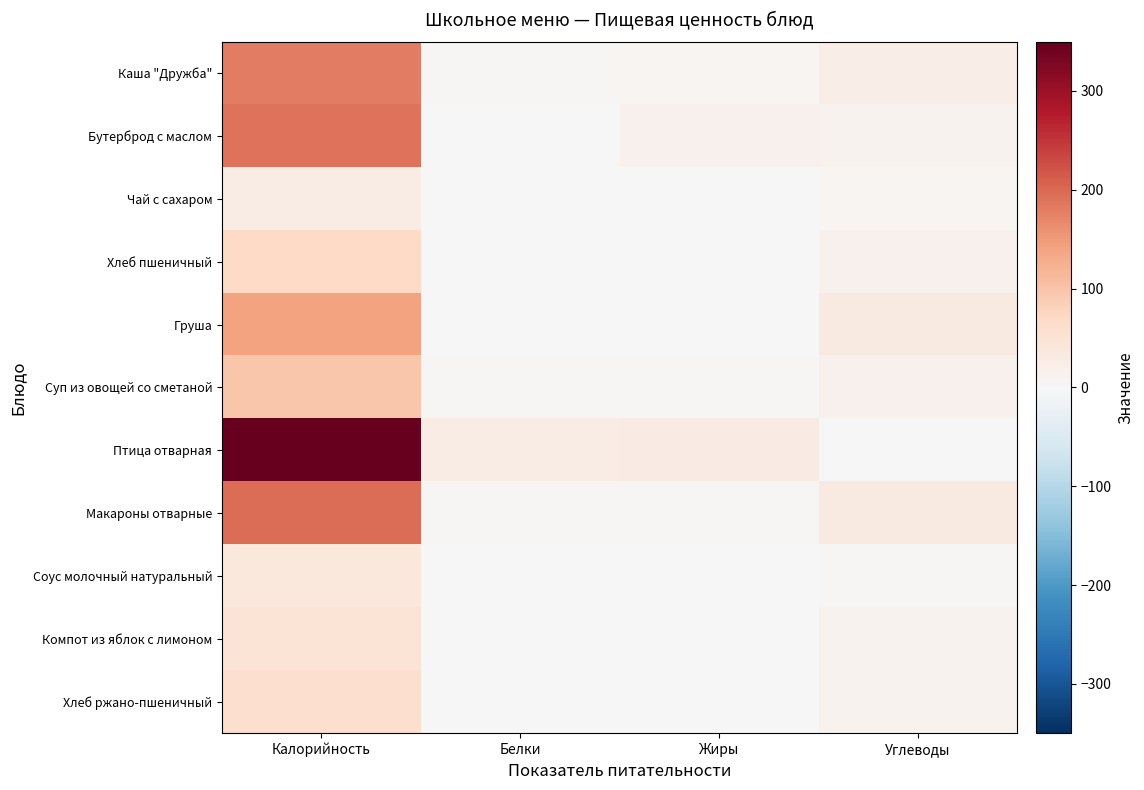

Which series has the largest total across all categories?

Птица отварная